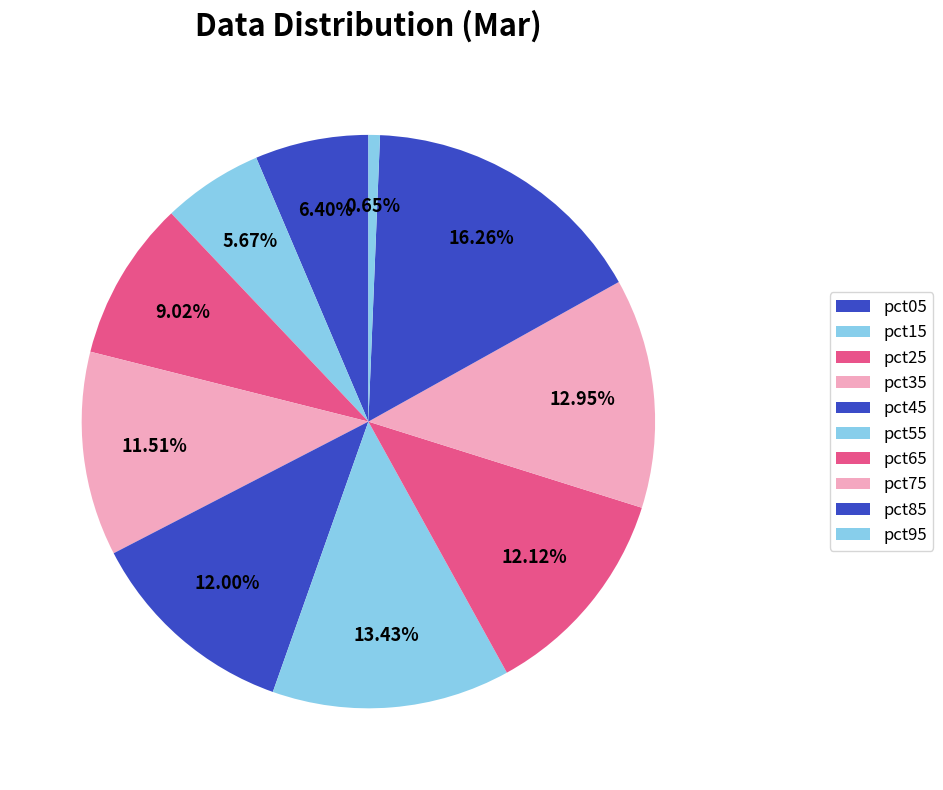

How many segments does this pie chart have?

10